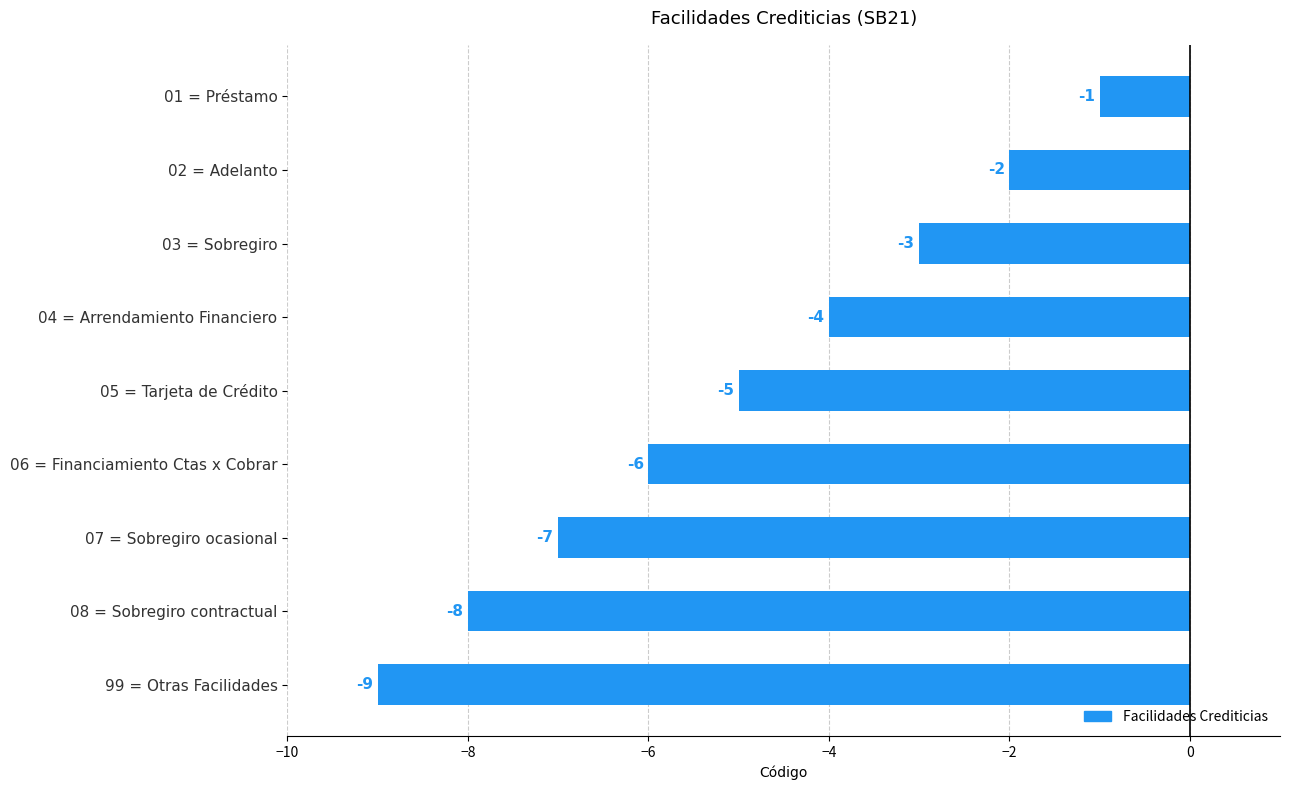

What is the difference between the second highest and second lowest values?

6